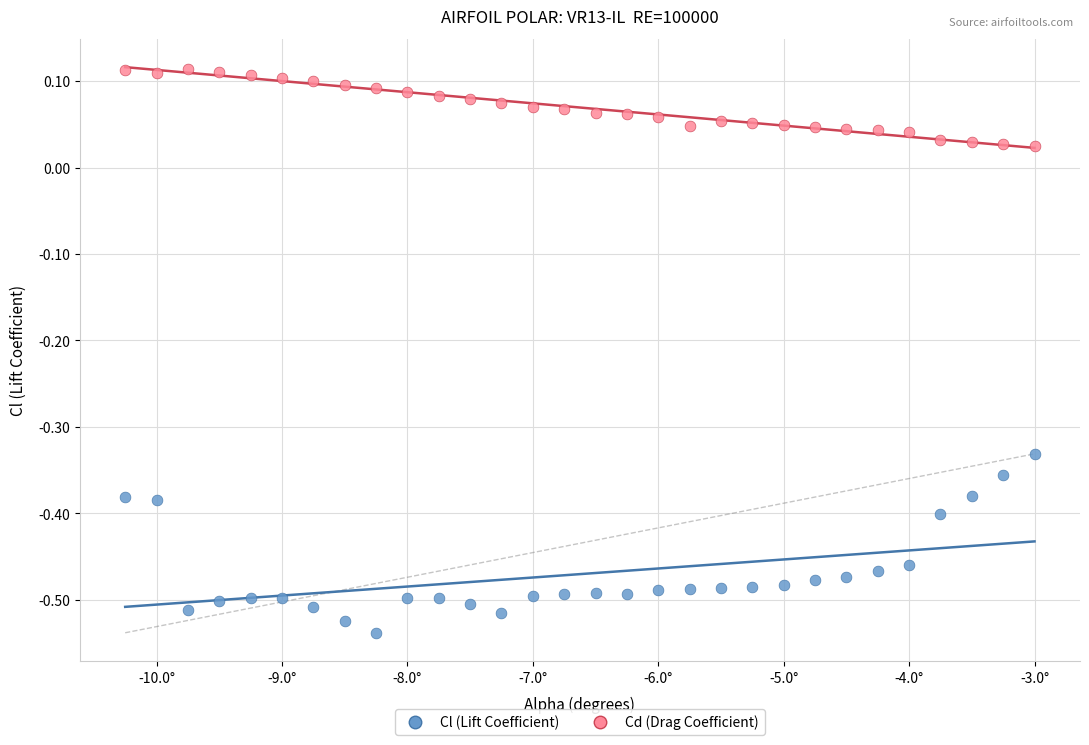

What are all the series names shown in the legend?

Cl (Lift Coefficient), Cd (Drag Coefficient)